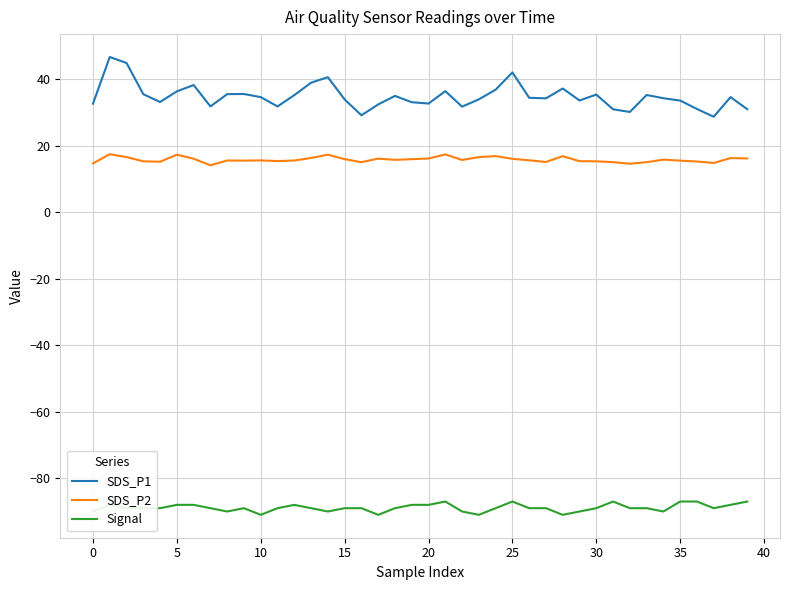

Which series has the largest range (max minus min)?

SDS_P1